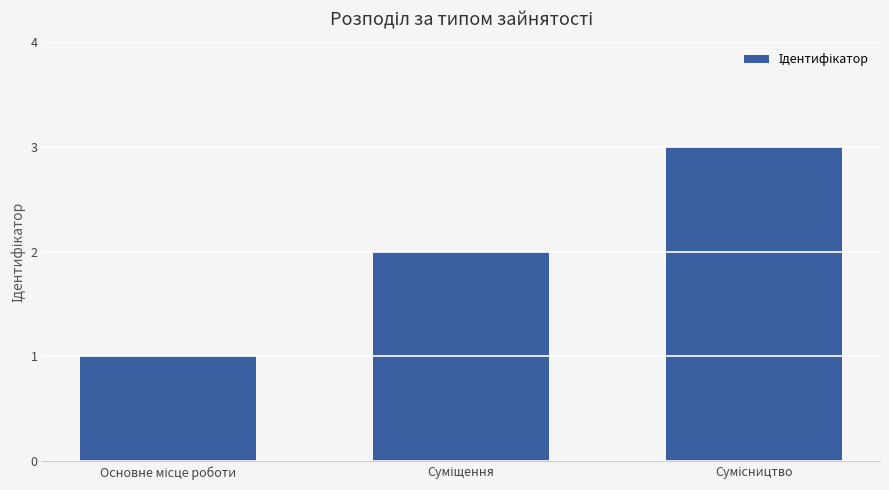

What is the sum of all values?

6